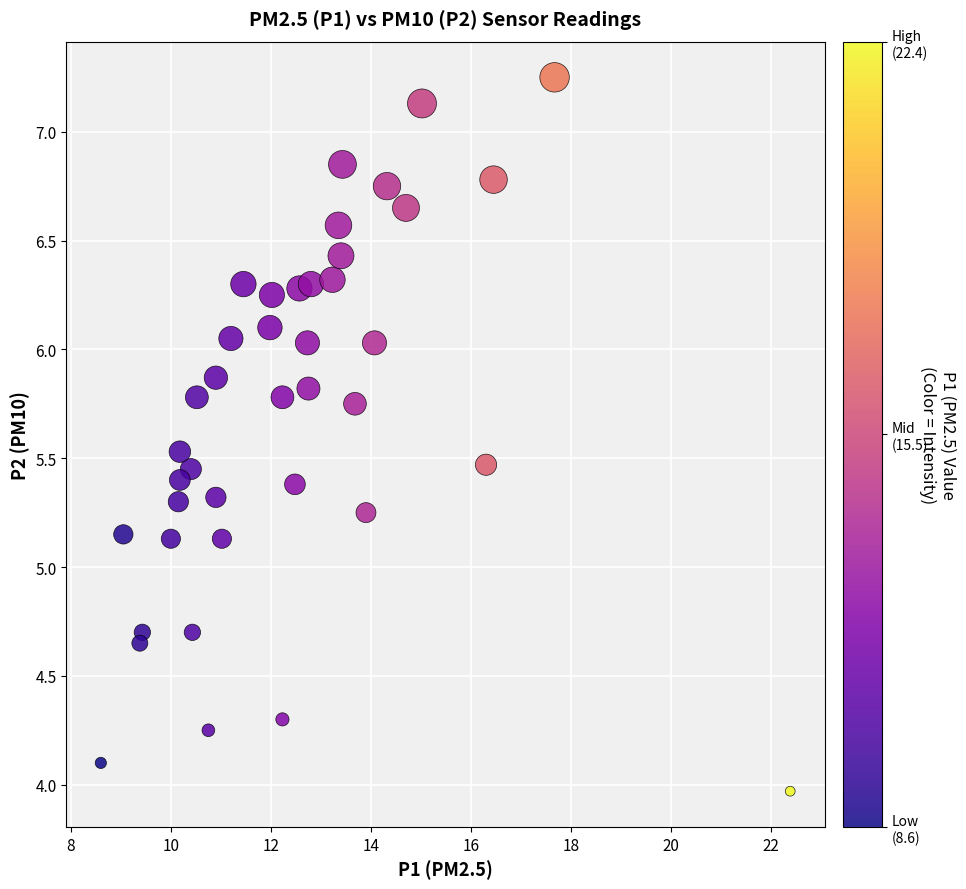

What is the range of Y values (max minus min)?

3.3